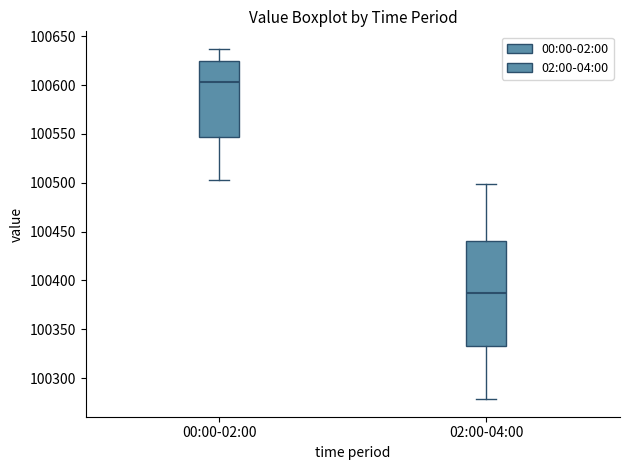

Reading left to right, transcribe this box plot: for each box, give where its median line is, the range the box spans, and where its two whiskers end, as read against the y-axis. The values are not printed on the chart, so give them approximately, as read against the axis.

00:00-02:00: median 100605, box 100545 to 100625, whiskers 100500 to 100635
02:00-04:00: median 100385, box 100335 to 100440, whiskers 100280 to 100500